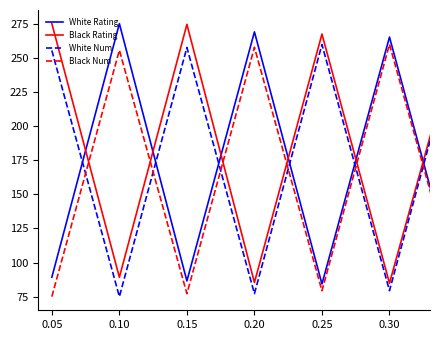

True or false: Black Num has more than 2 interior local peaks.

True